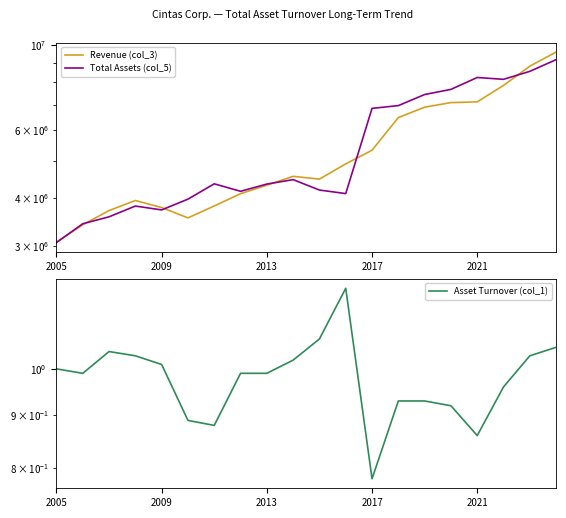

Read the Revenue (col_3) value at 2021.

7116340.0